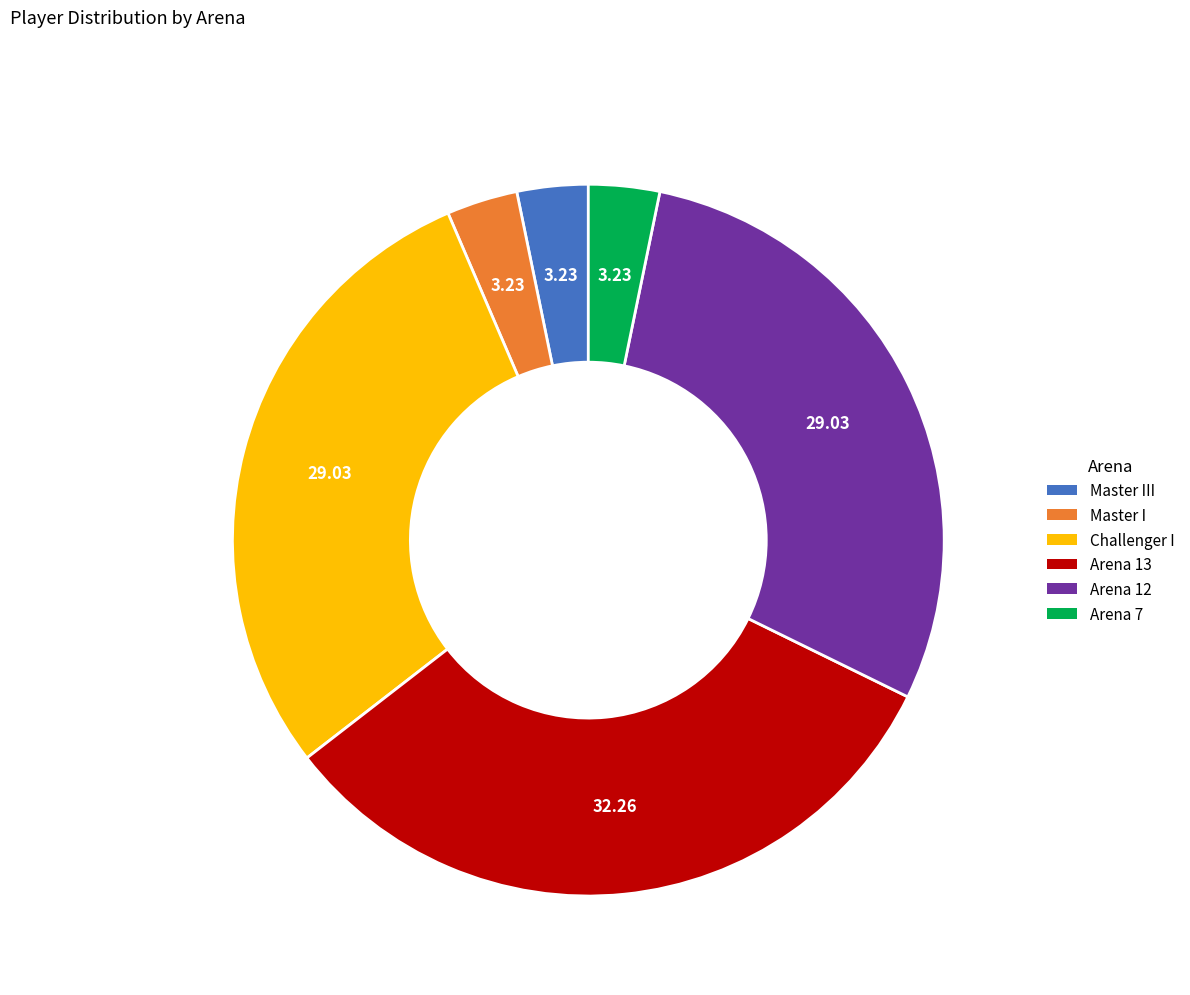

Does any single category account for the majority?

No